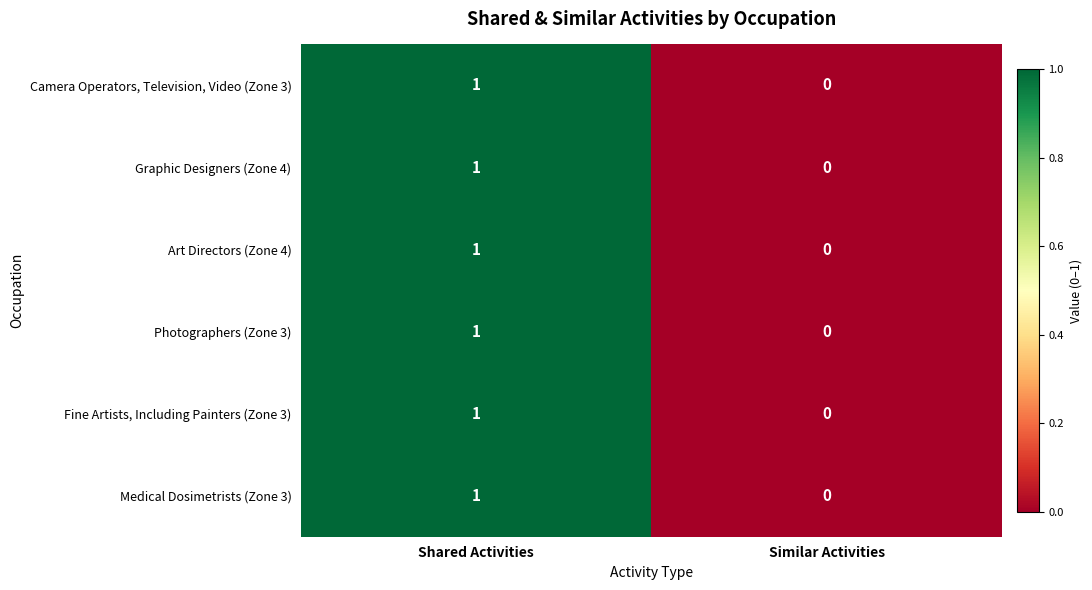

How many categories are shown in the chart?

2